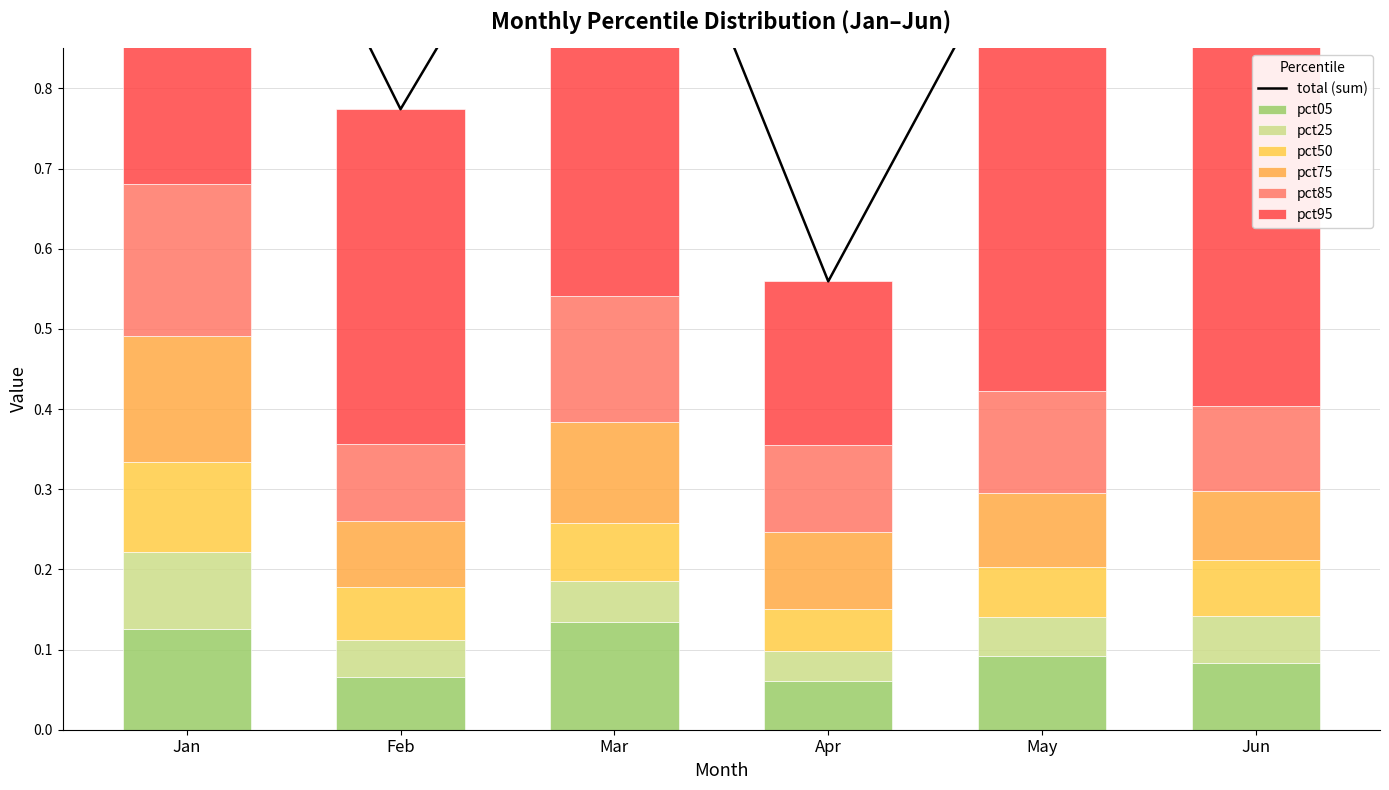

How many series are shown in this chart?

6